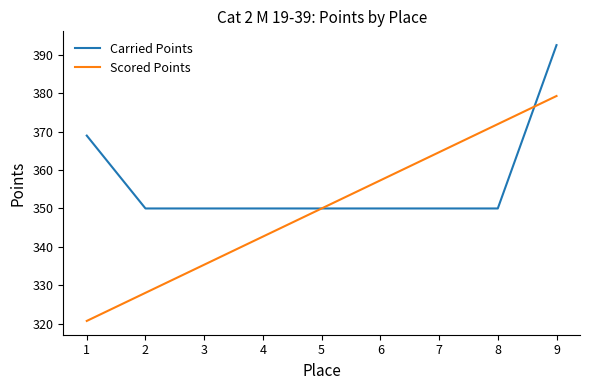

The value of Carried Points at 5 is 350.0. True or false?

True